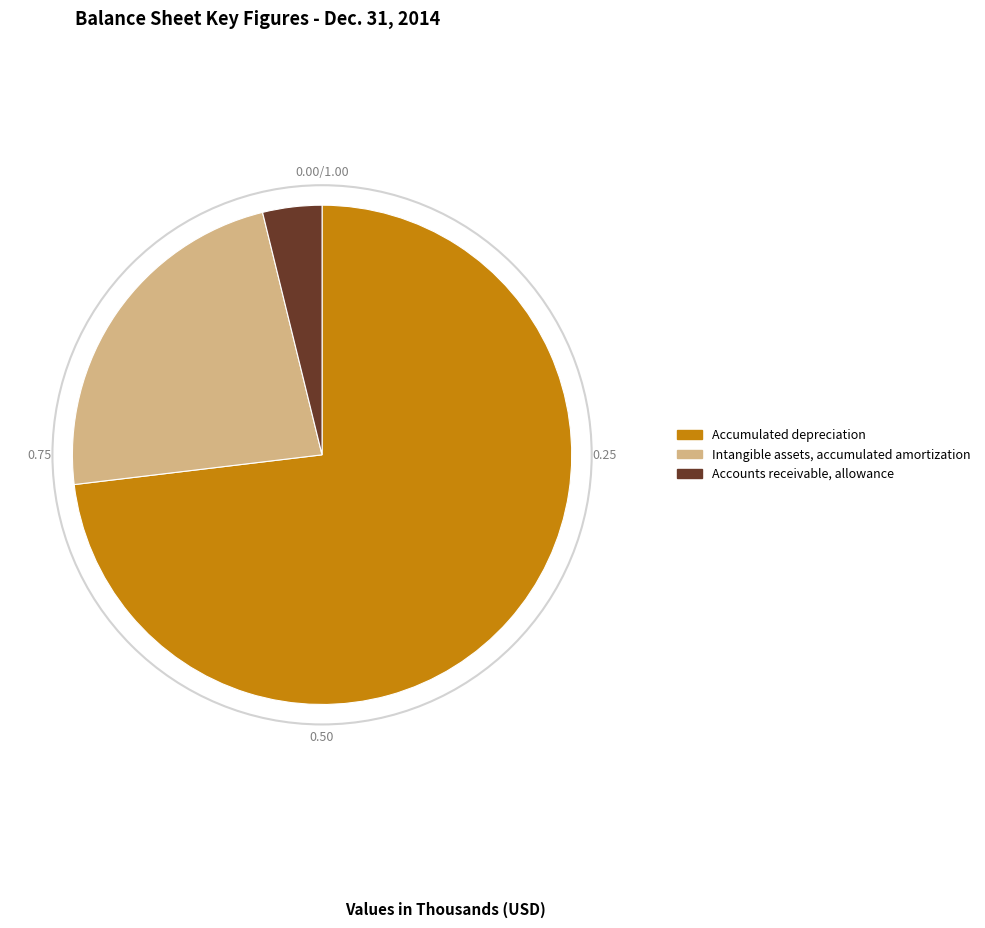

Rank the categories by value from highest to lowest.

Accumulated depreciation, Intangible assets, accumulated amortization, Accounts receivable, allowance